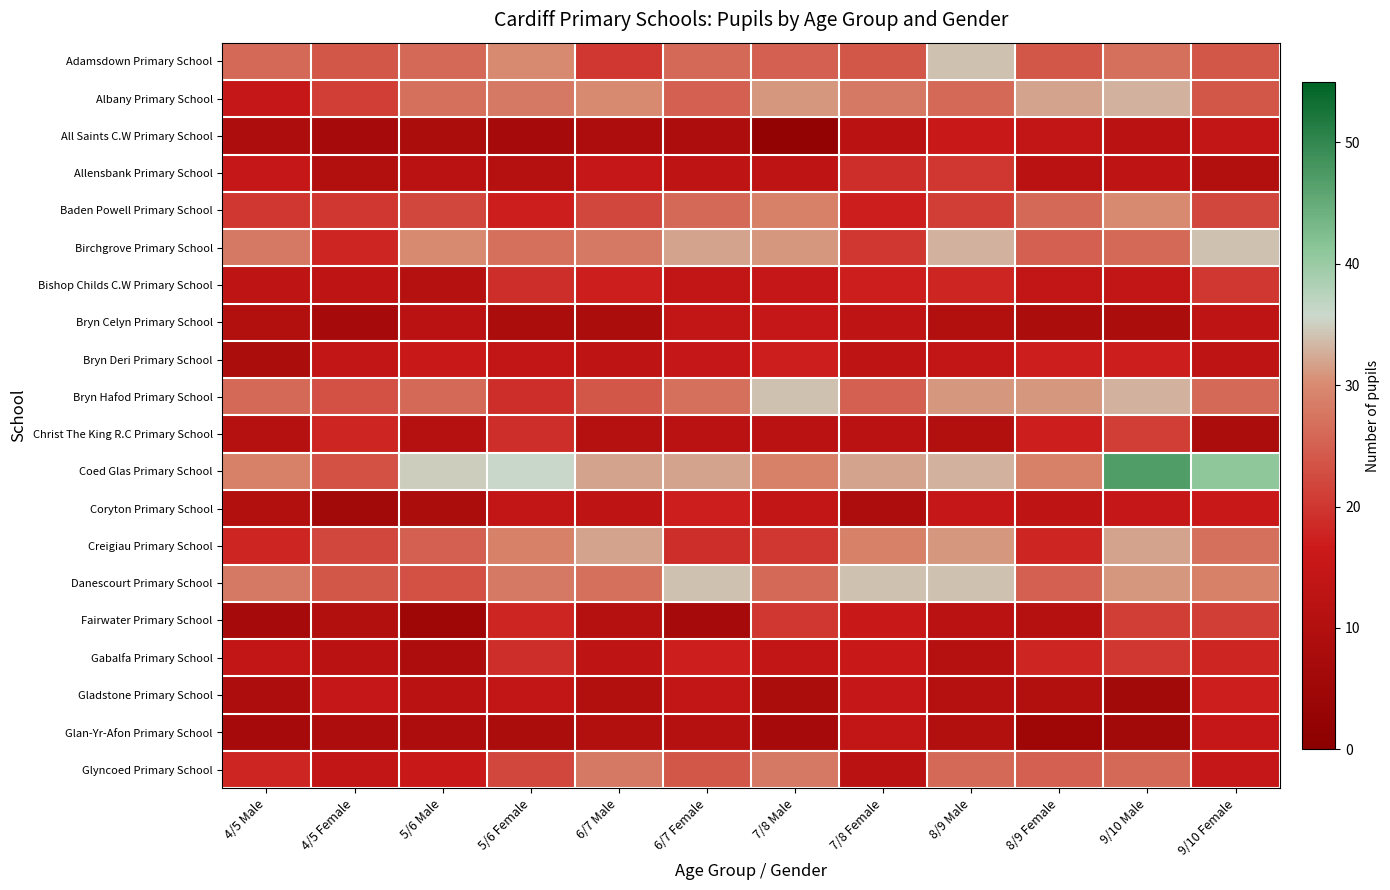

Rank the series by their maximum value, from lowest to highest.

Bryn Celyn Primary School, Glan-Yr-Afon Primary School, All Saints C.W Primary School, Bryn Deri Primary School, Coryton Primary School, Gladstone Primary School, Allensbank Primary School, Bishop Childs C.W Primary School, Gabalfa Primary School, Christ The King R.C Primary School, Fairwater Primary School, Glyncoed Primary School, Baden Powell Primary School, Creigiau Primary School, Albany Primary School, Adamsdown Primary School, Birchgrove Primary School, Bryn Hafod Primary School, Danescourt Primary School, Coed Glas Primary School